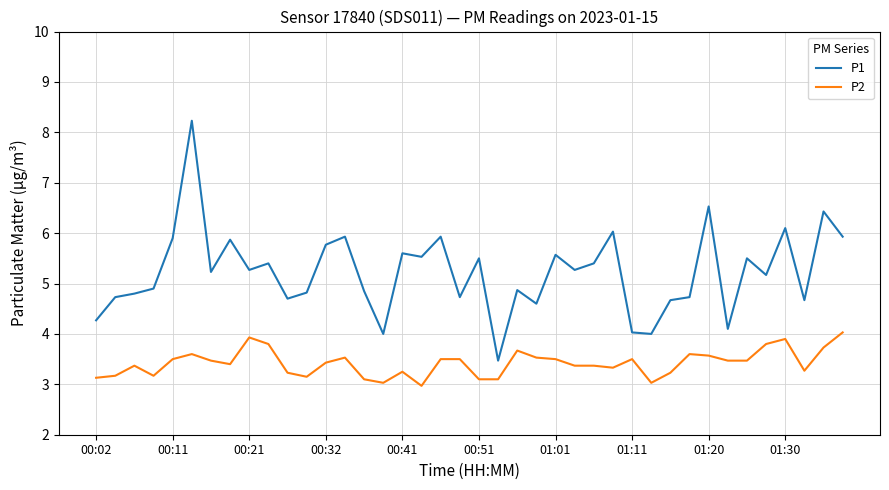

Which series has the largest total across all categories?

P1